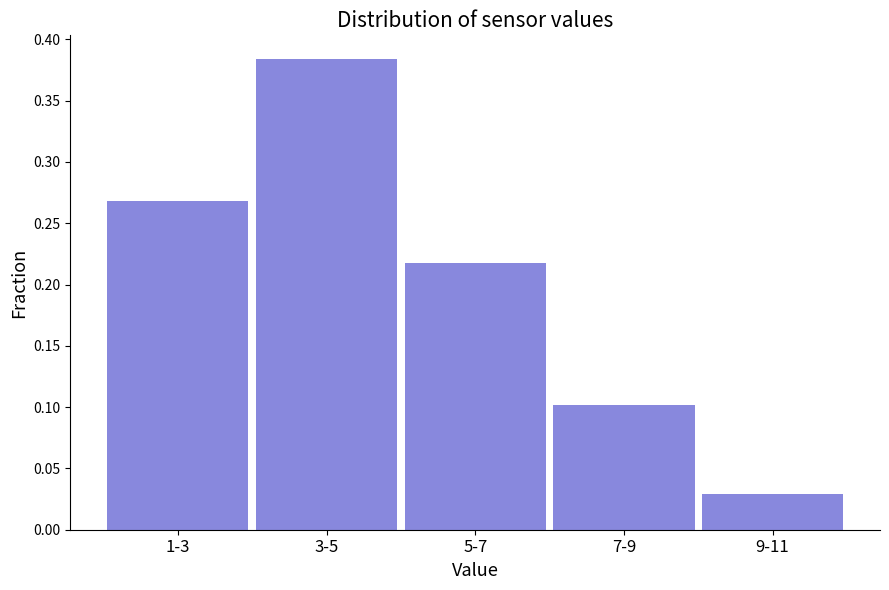

The chart shows a value of 0.6 at 3-5. True or false?

False